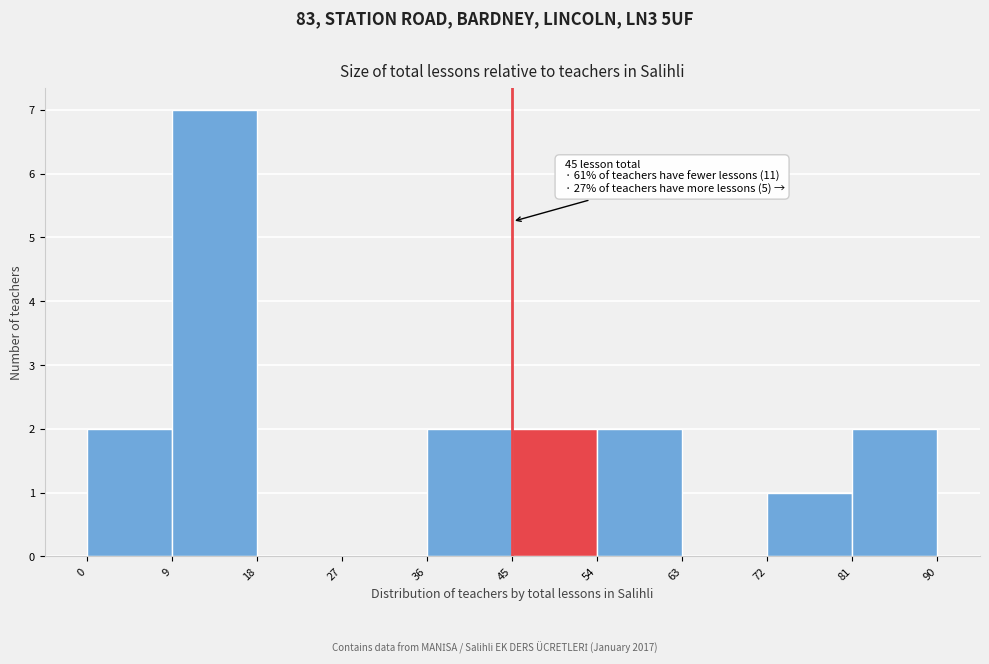

Over which range of the x-axis is the bar tallest?

9 to 18